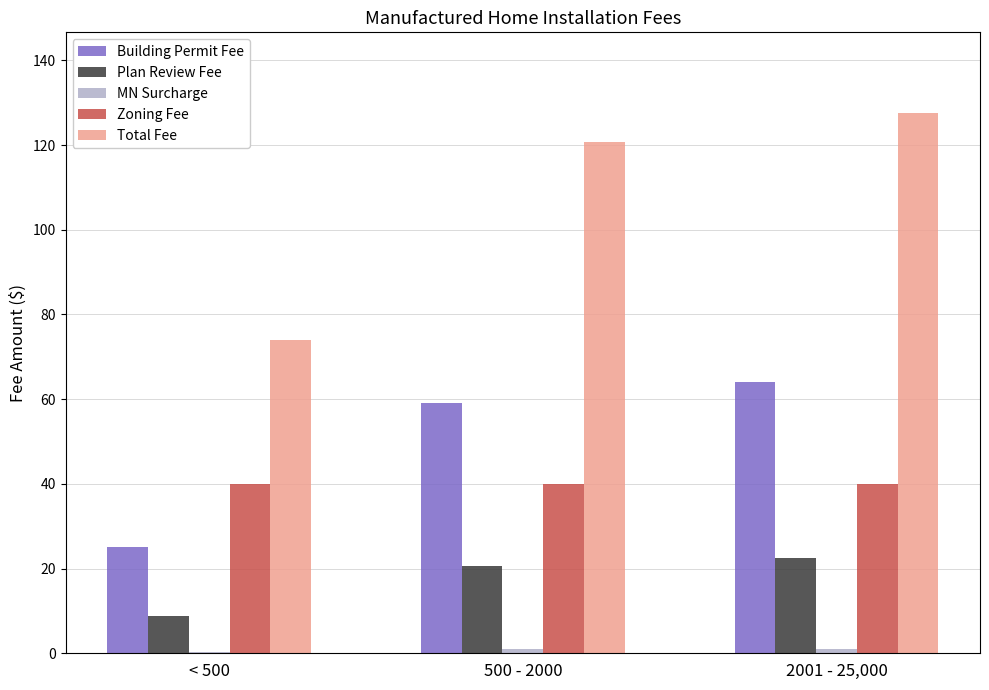

Between < 500 and 2001 - 25,000, which series saw the biggest shift?

Total Fee